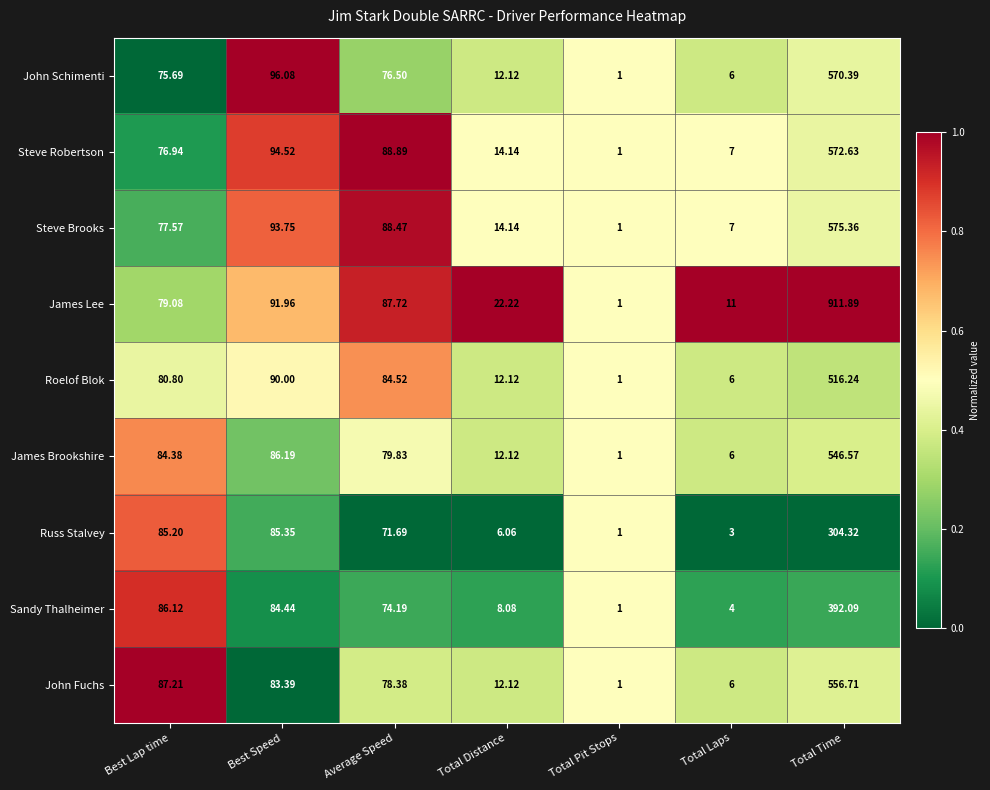

How many categories are shown in the chart?

7